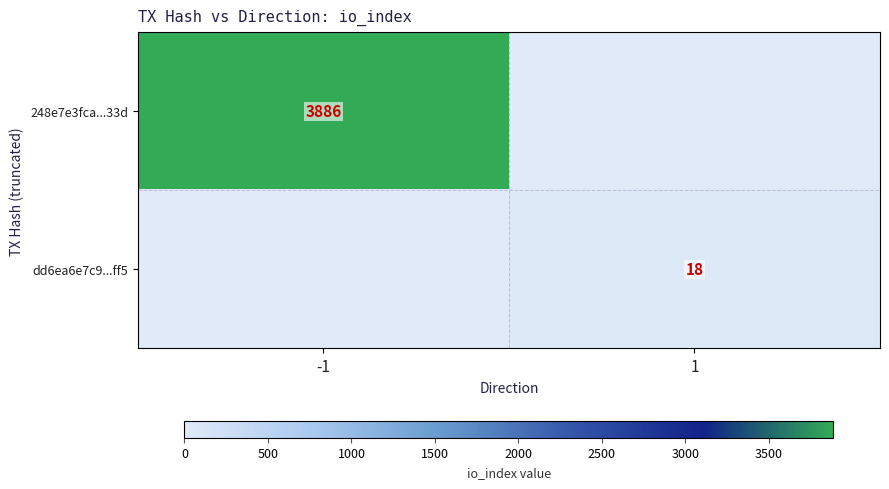

Is the value of 248e7e3fca...33d at -1 greater than the value of dd6ea6e7c9...ff5 at 1?

Yes